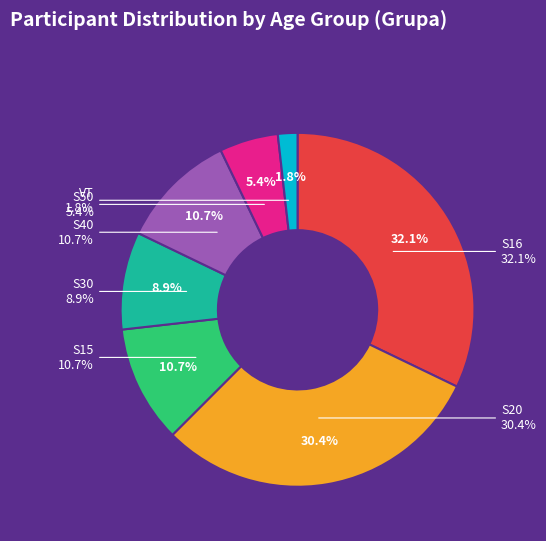

What percentage is the S15 slice, to the nearest percent?

11%